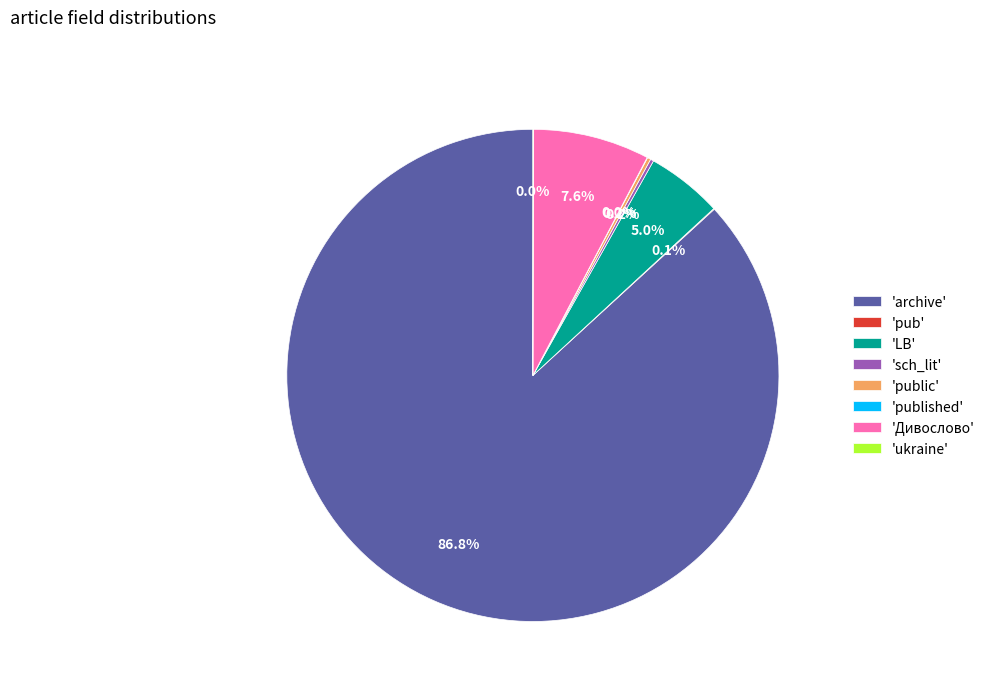

Is there a majority slice in this chart?

Yes